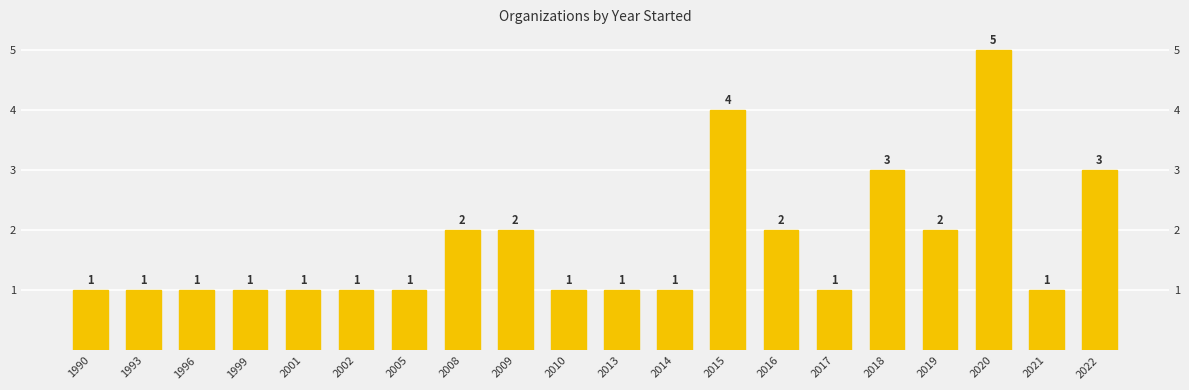

Which label corresponds to the smallest value in the chart?

1990